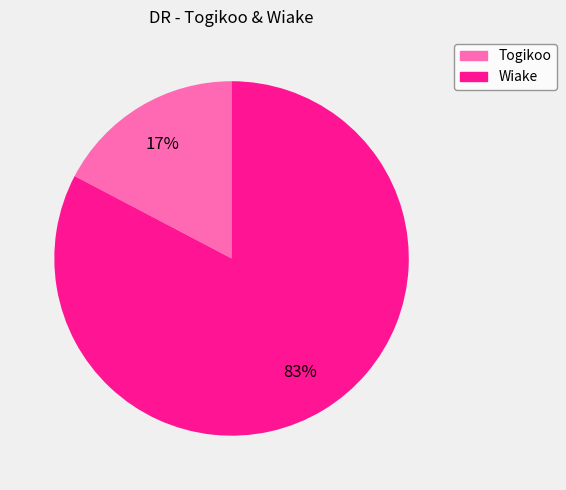

To the nearest percent, what is the combined percentage of Togikoo and Wiake?

100%